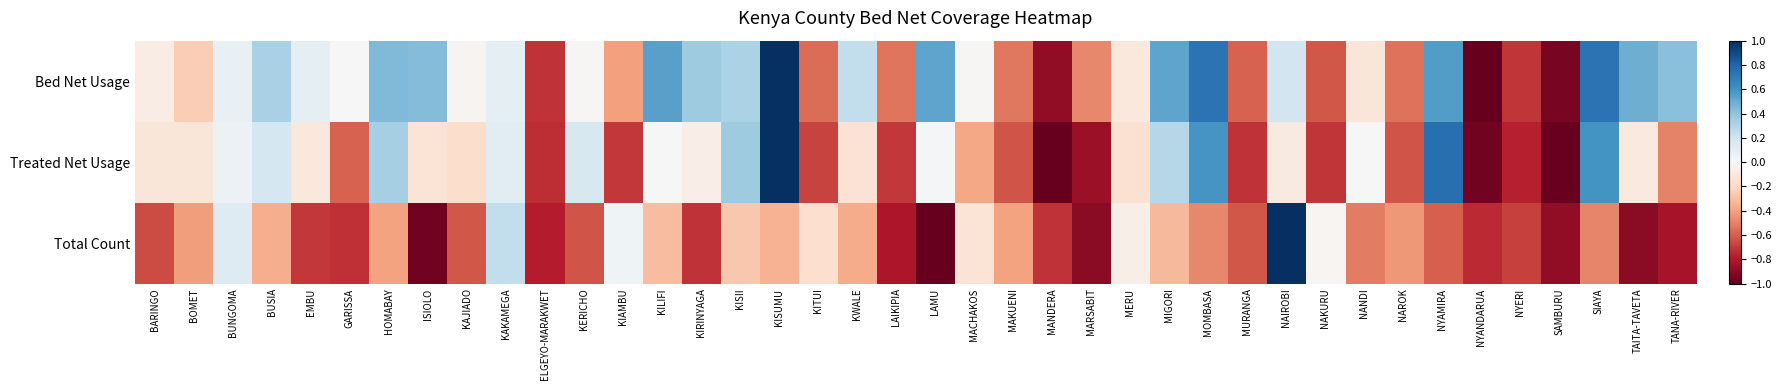

Rank the series by their average value, from lowest to highest.

Total Count, Treated Net Usage, Bed Net Usage